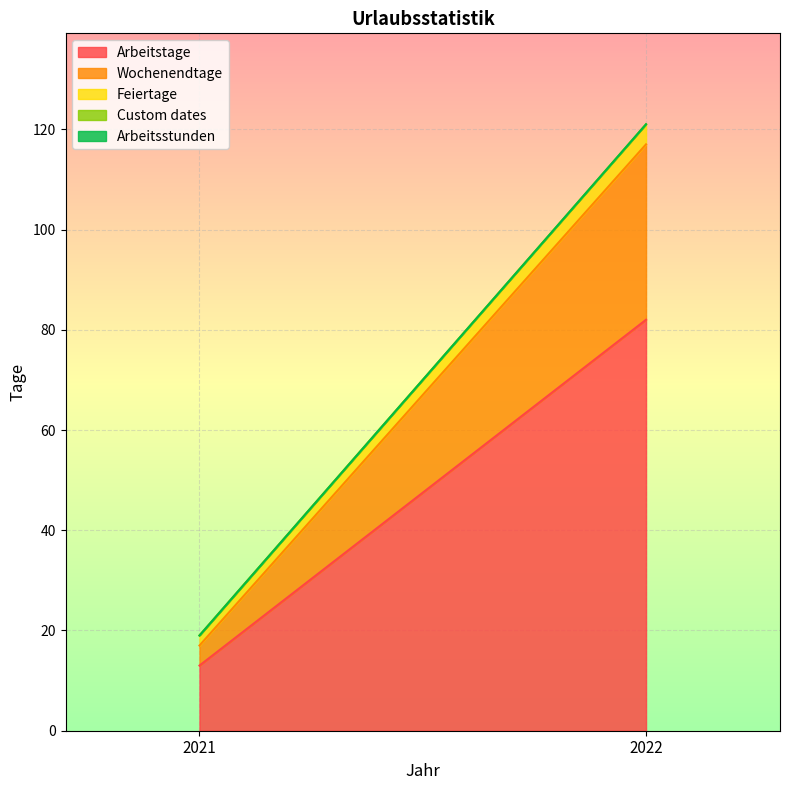

True or false: Wochenendtage has a value of 59 at 2022.

False